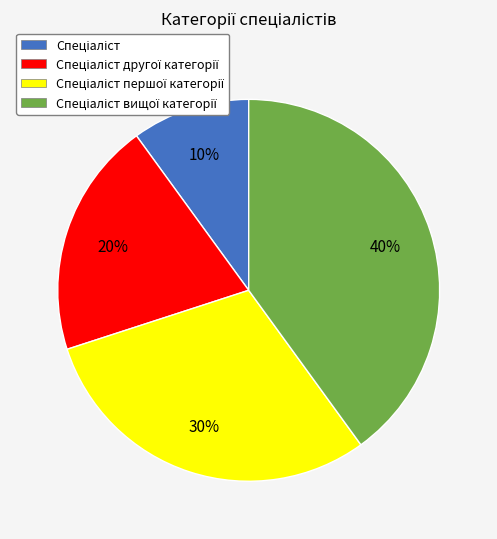

How many slices are in this pie chart?

4